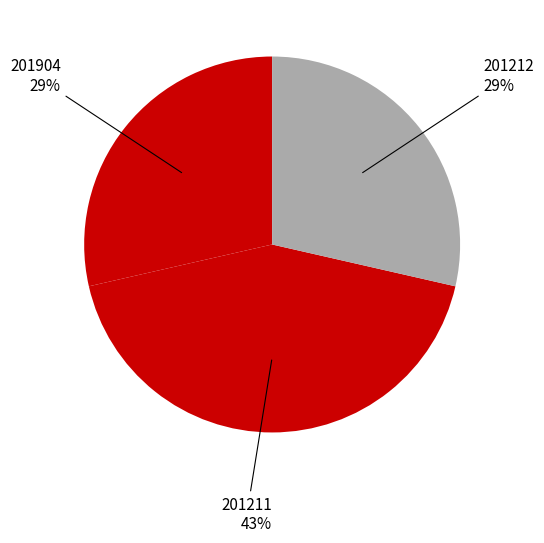

To the nearest percent, what is the combined percentage of 201212 and 201211?

71%